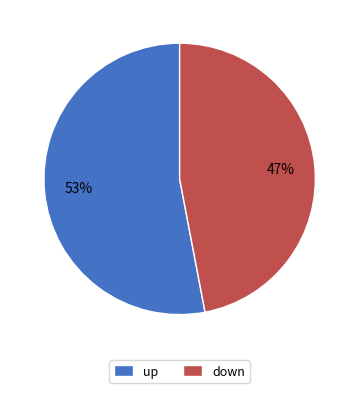

What is the largest slice in the pie chart?

up